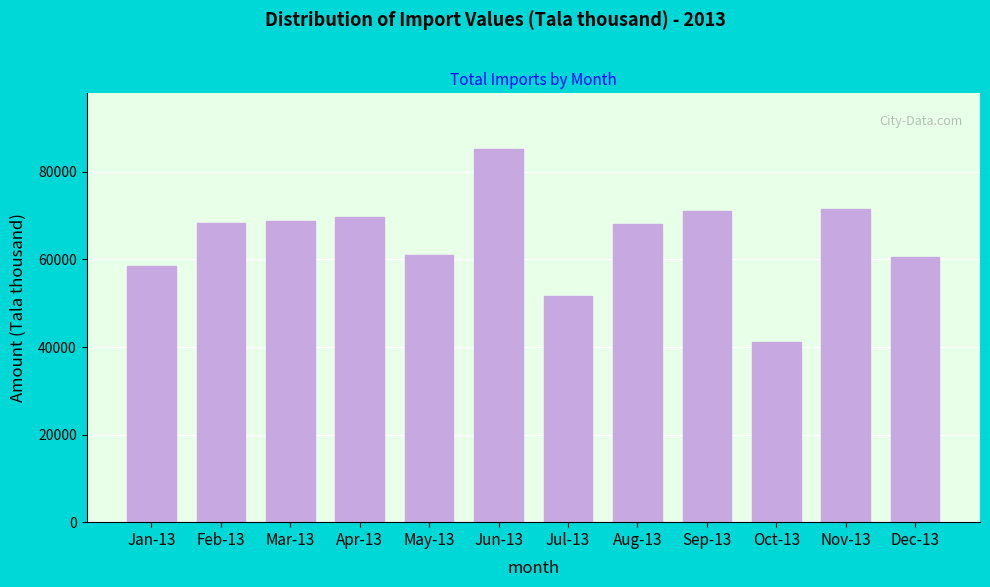

What is the label of the 3rd bar from the right?

Oct-13